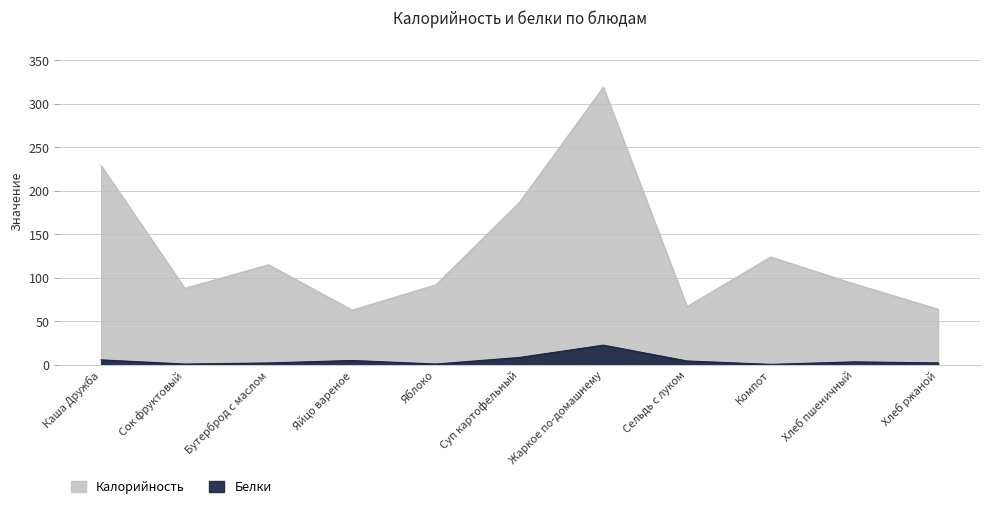

Rank the categories by Белки value from lowest to highest.

Компот, Сок фруктовый, Яблоко, Бутерброд с маслом, Хлеб ржаной, Хлеб пшеничный, Сельдь с луком, Яйцо вареное, Каша Дружба, Суп картофельный, Жаркое по-домашнему